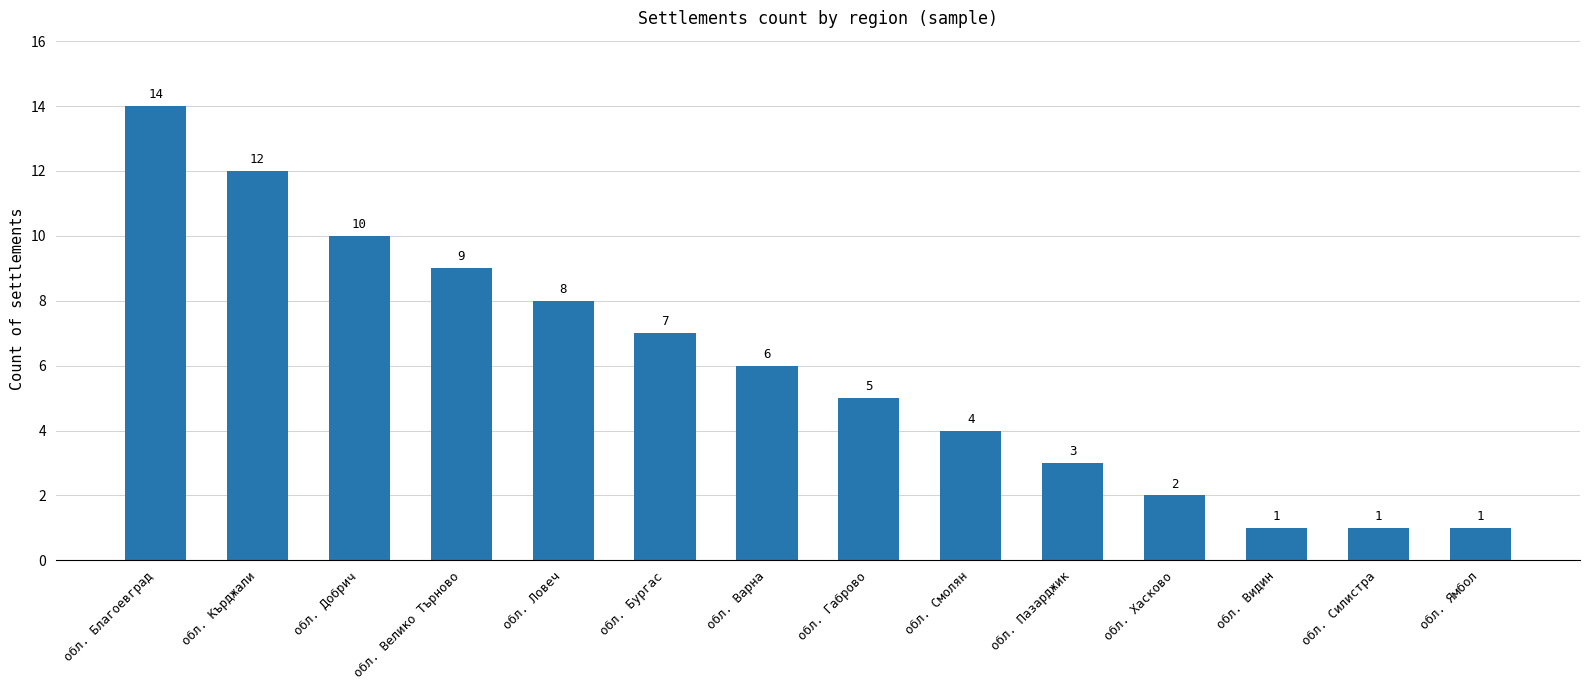

What position from the right is обл. Кърджали?

13